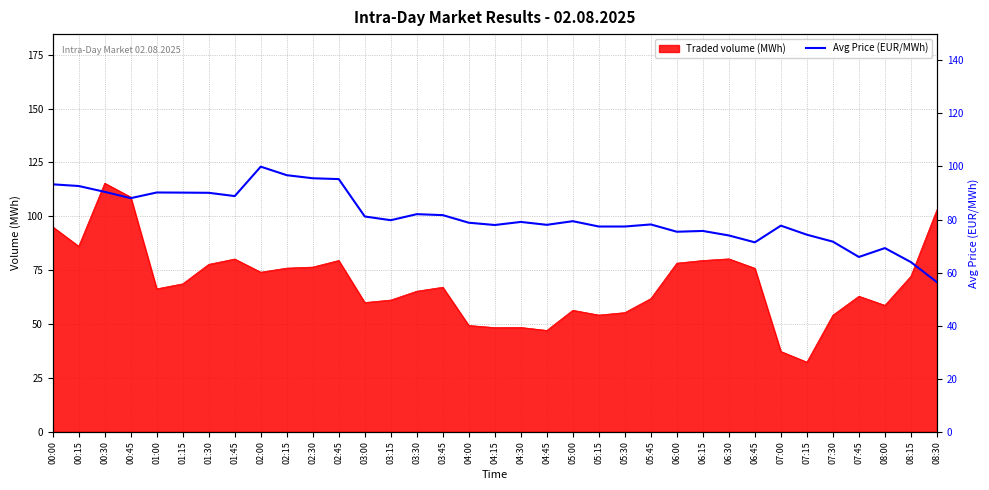

Reading right to left, transcribe all the data shown in this chart.

08:30=56.4	08:15=63.9	08:00=69.2	07:45=65.9	07:30=71.7	07:15=74.3	07:00=77.7	06:45=71.4	06:30=74.0	06:15=75.7	06:00=75.4	05:45=78.1	05:30=77.4	05:15=77.4	05:00=79.4	04:45=78.0	04:30=79.1	04:15=77.9	04:00=78.8	03:45=81.7	03:30=82.0	03:15=79.7	03:00=81.1	02:45=95.2	02:30=95.5	02:15=96.7	02:00=99.9	01:45=88.8	01:30=90.1	01:15=90.1	01:00=90.2	00:45=88.0	00:30=90.4	00:15=92.6	00:00=93.3